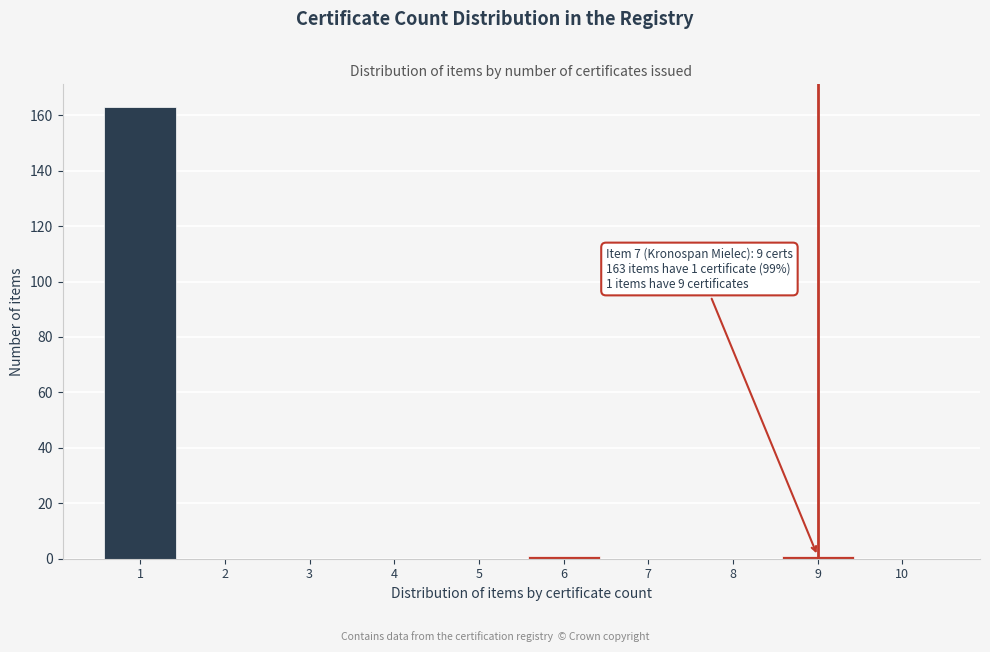

Which range on the x-axis has the tallest bar?

0.5 to 1.5